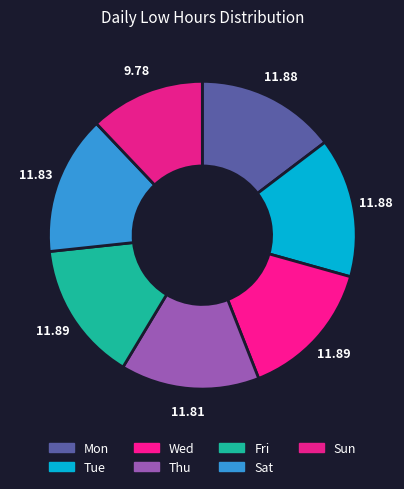

The Wed slice represents 8% of the pie. True or false?

False